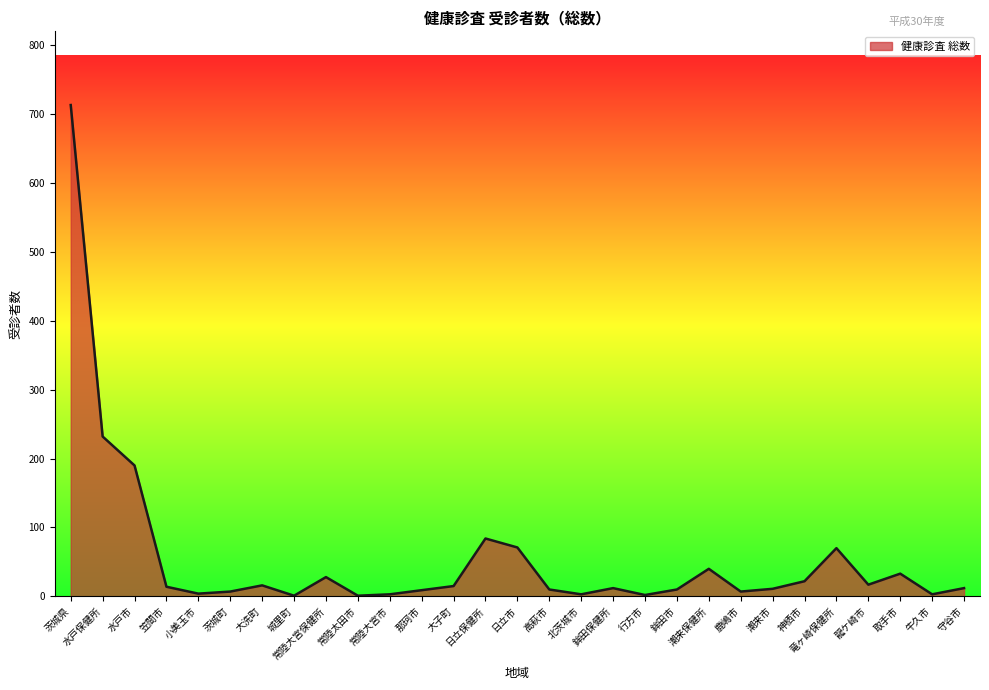

Count the number of categories in the chart.

29